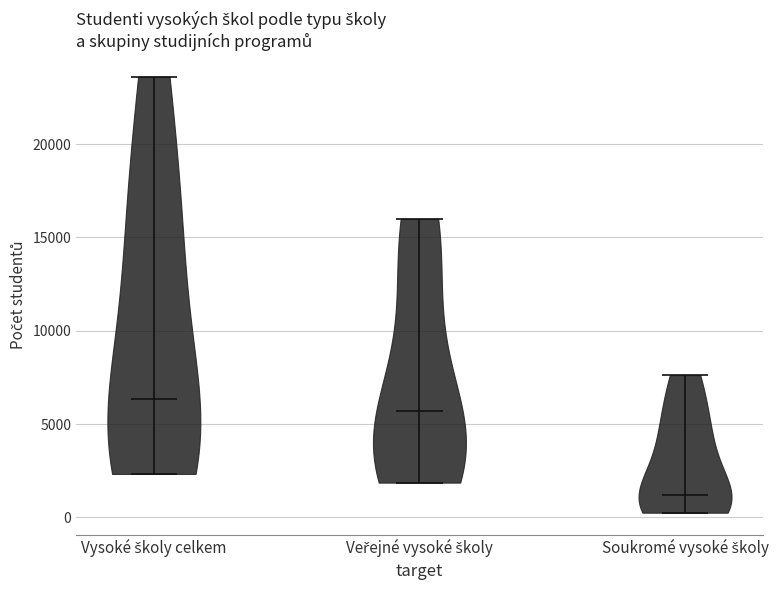

Reading left to right, read every violin against the y-axis: where its median line is, and the lowest and highest points it reaches. The values are not printed on the chart, so give them approximately, as read against the axis.

Vysoké školy celkem: median line 6500, lowest point 2500, highest point 23500
Veřejné vysoké školy: median line 5500, lowest point 2000, highest point 16000
Soukromé vysoké školy: median line 1000, lowest point 500, highest point 7500